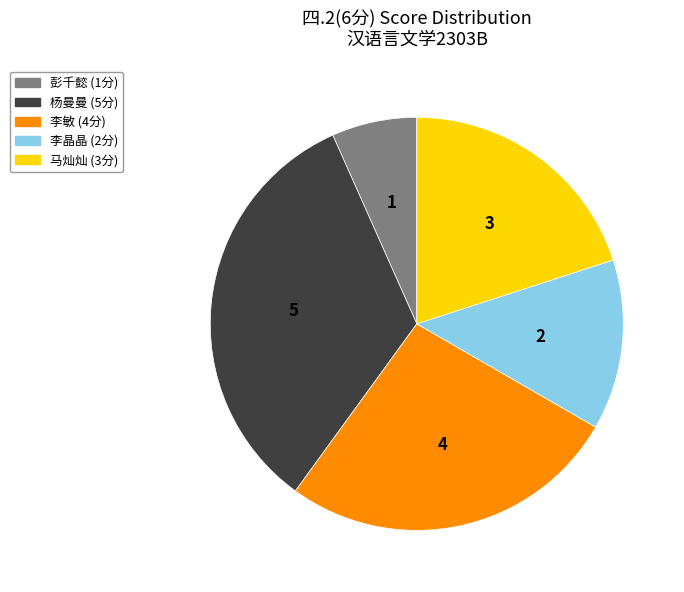

Is there any slice that represents more than half of the pie?

No